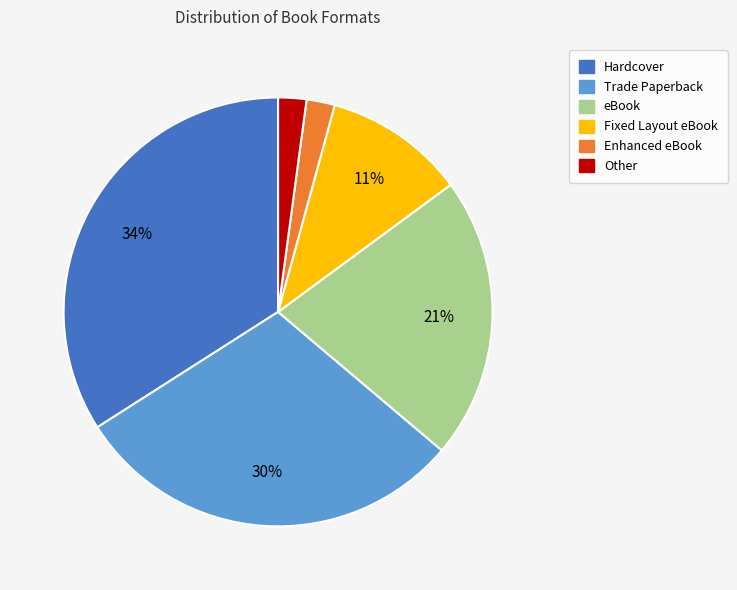

How many slices are in this pie chart?

6